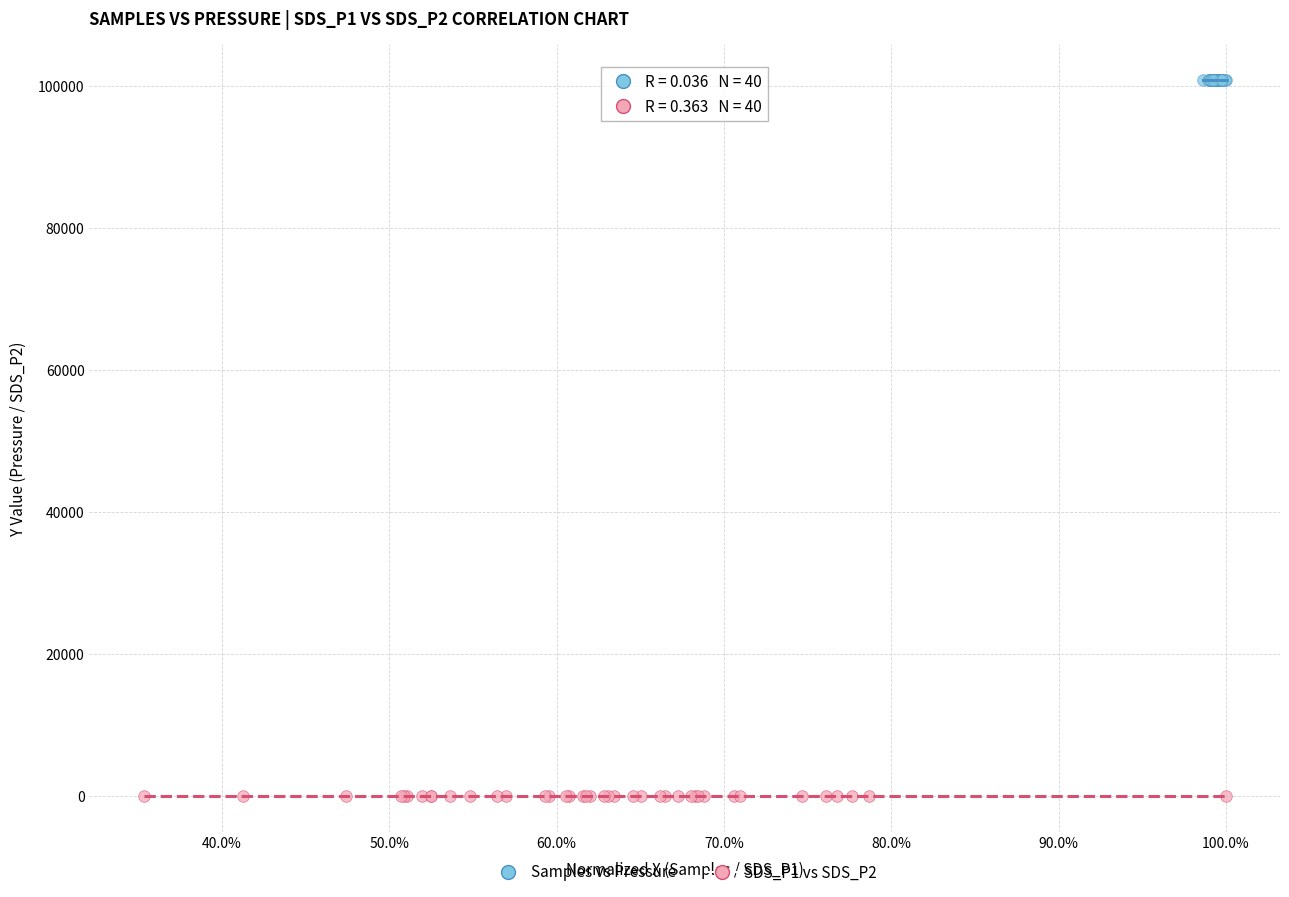

Which series reaches the minimum Y coordinate?

SDS_P1 vs SDS_P2